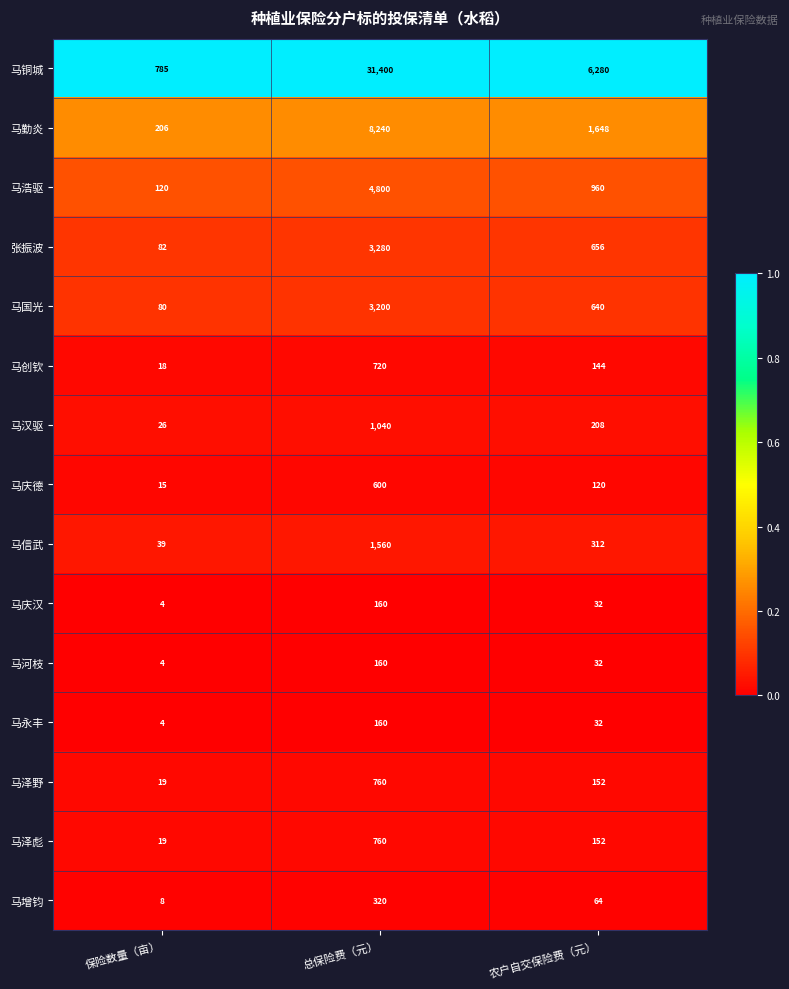

What is the total value across all series at 保险数量（亩）?

1429